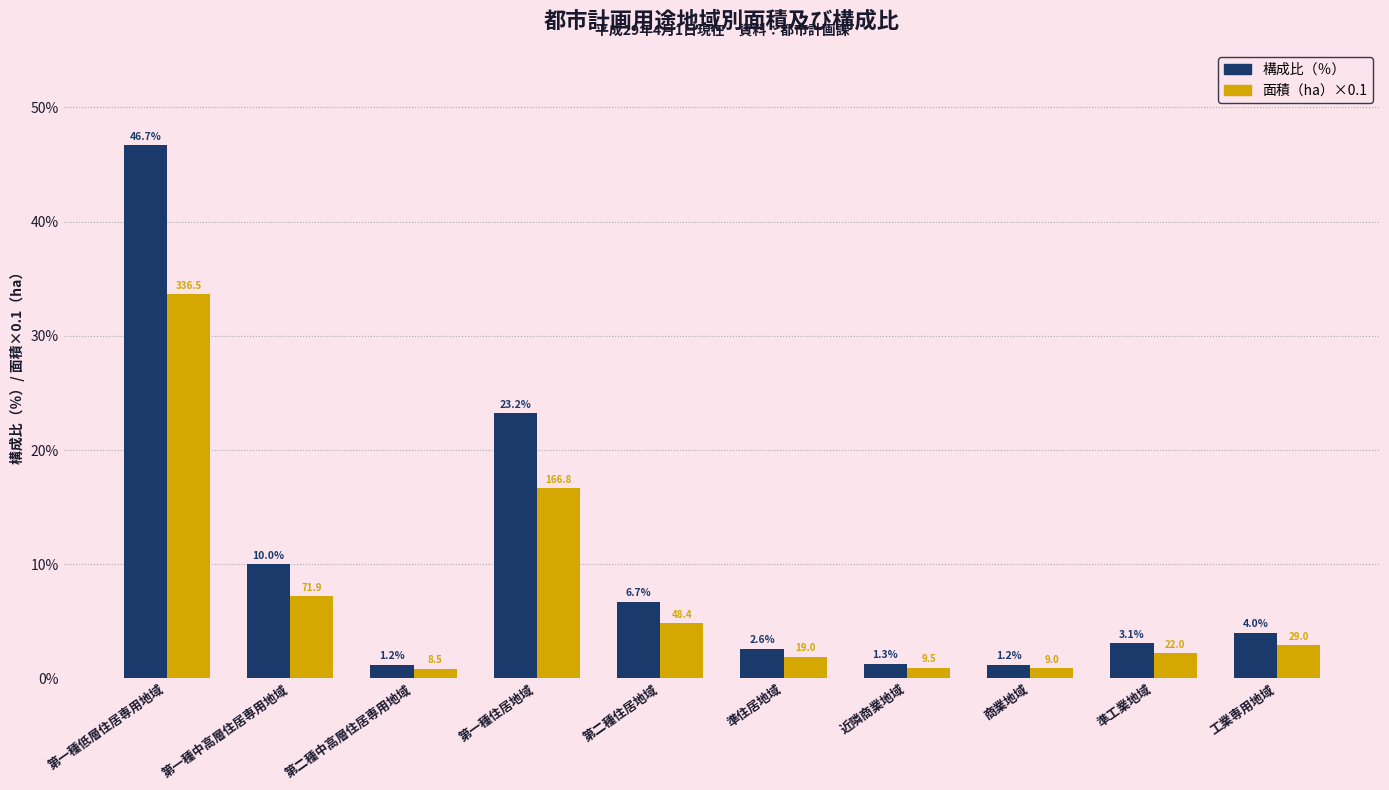

What is the maximum value shown in the chart?

46.7